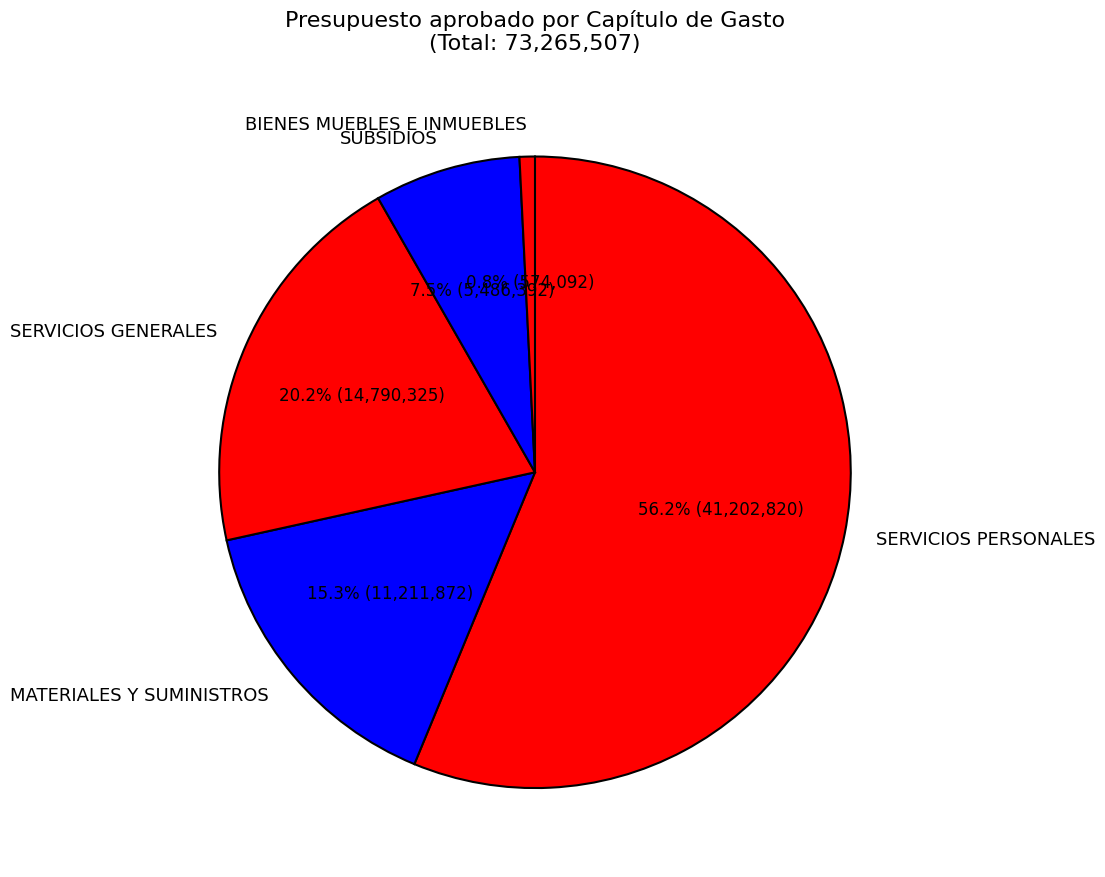

The SERVICIOS PERSONALES slice represents 43% of the pie. True or false?

False